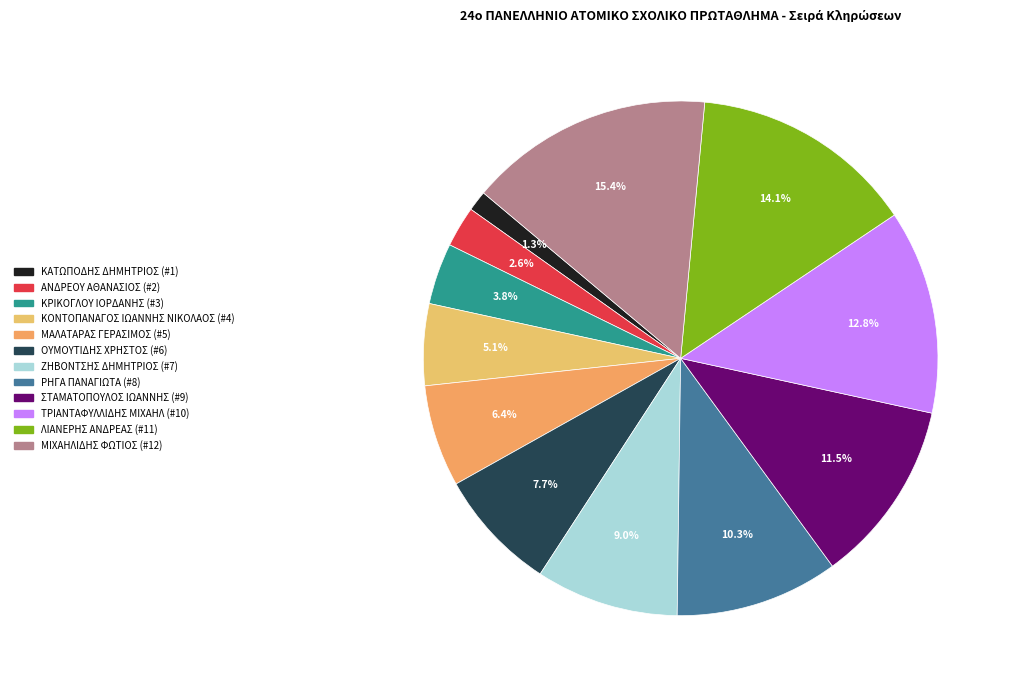

To the nearest percent, what is the difference between the largest and smallest slice percentages?

14%